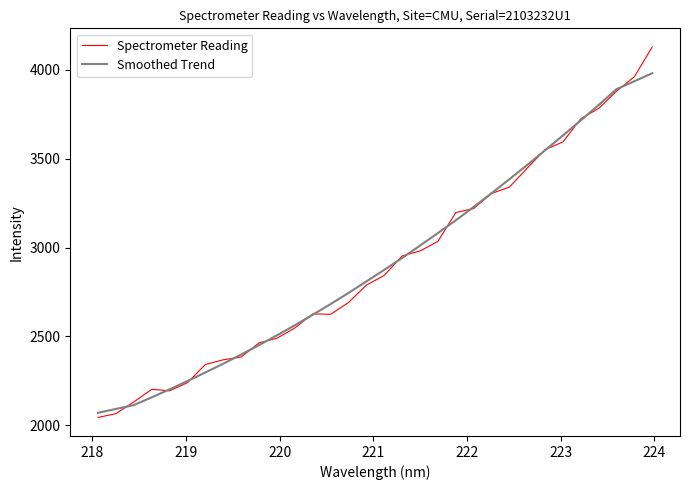

Which series has the widest spread of values?

Spectrometer Reading